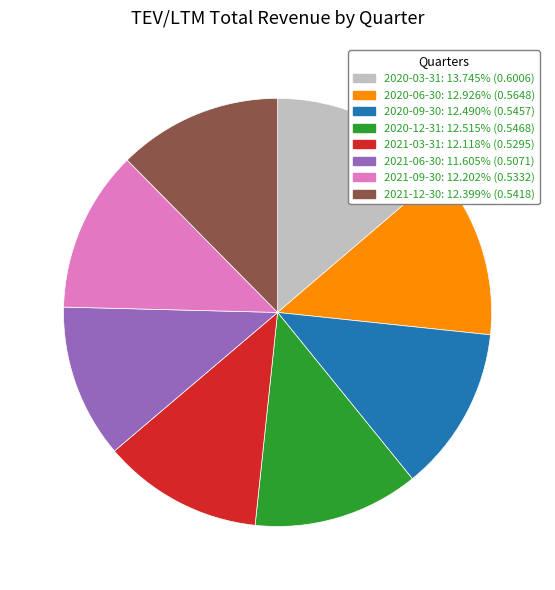

Count the number of slices in the pie.

8